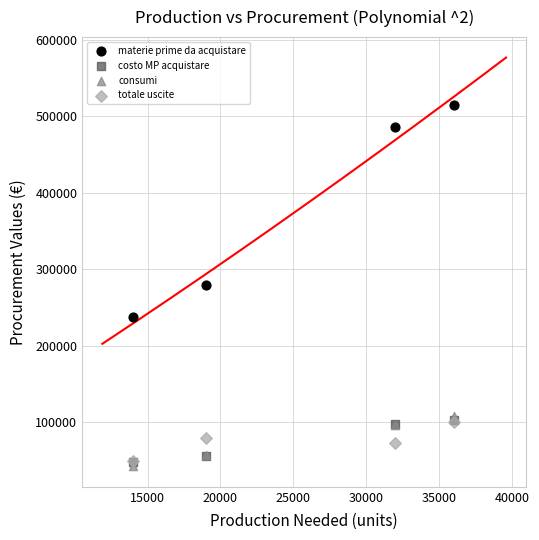

Which series has the widest spread of Y values?

materie prime da acquistare